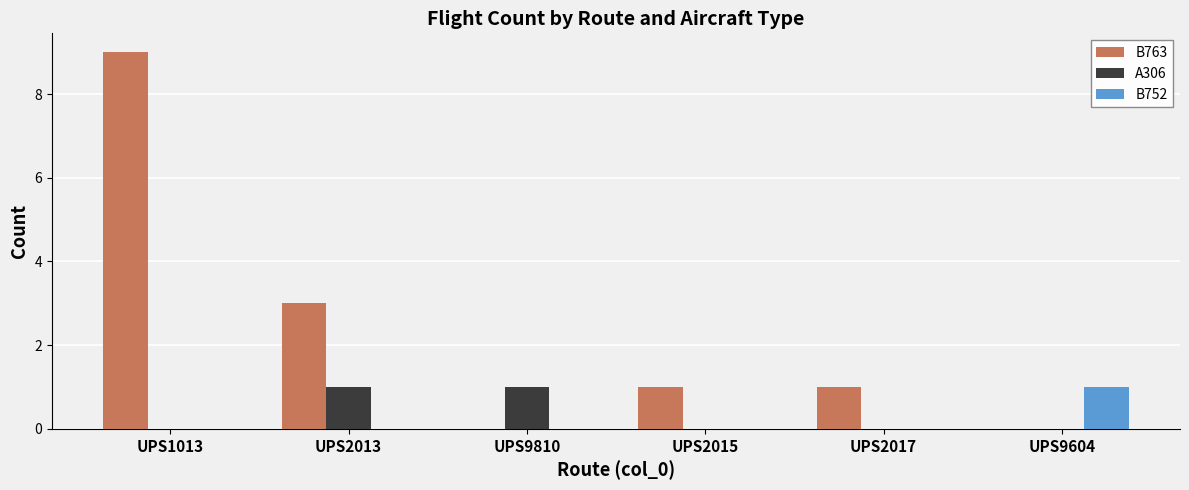

The value of A306 at UPS1013 is 0. True or false?

True